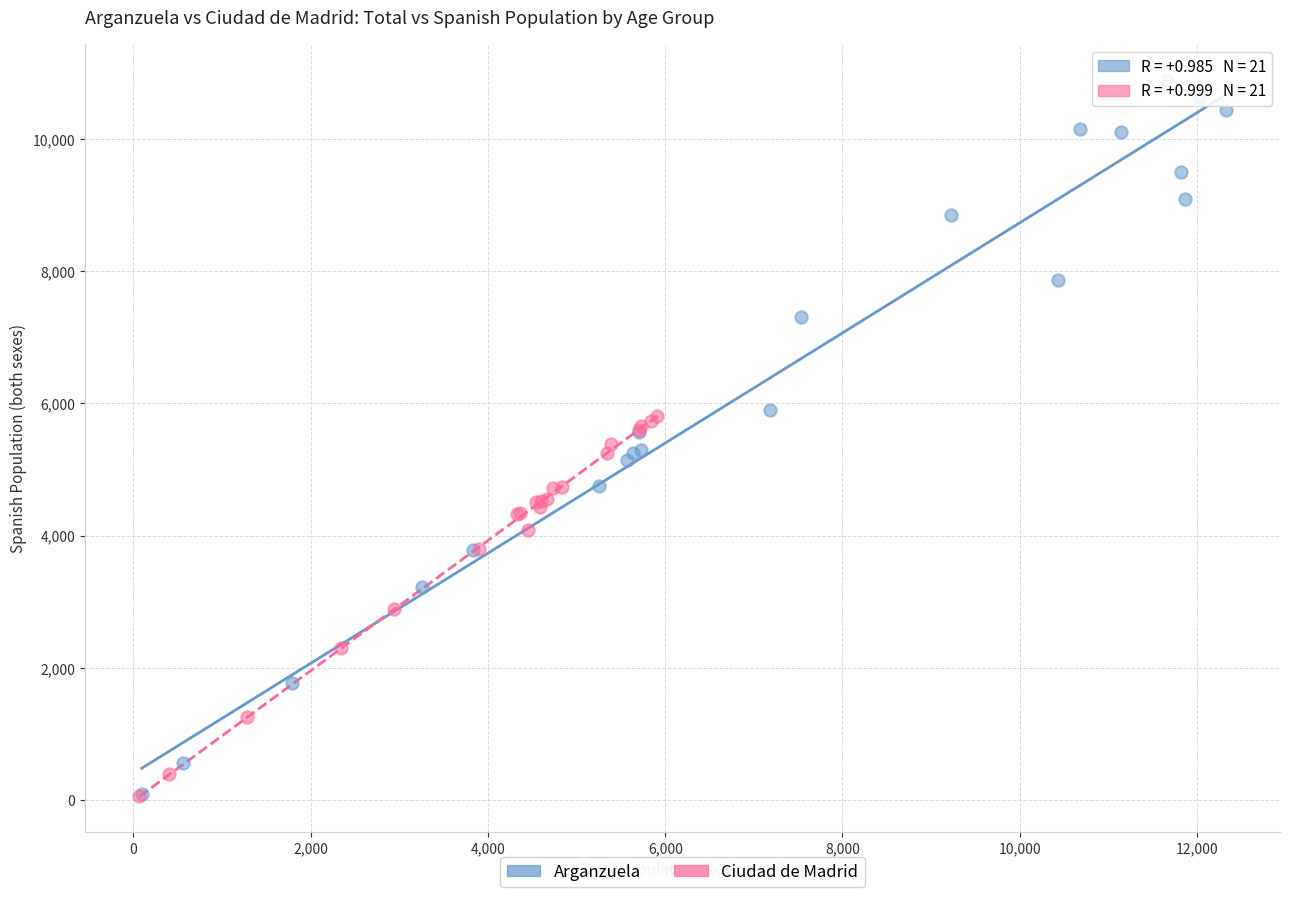

Which series has the widest spread of Y values?

Arganzuela